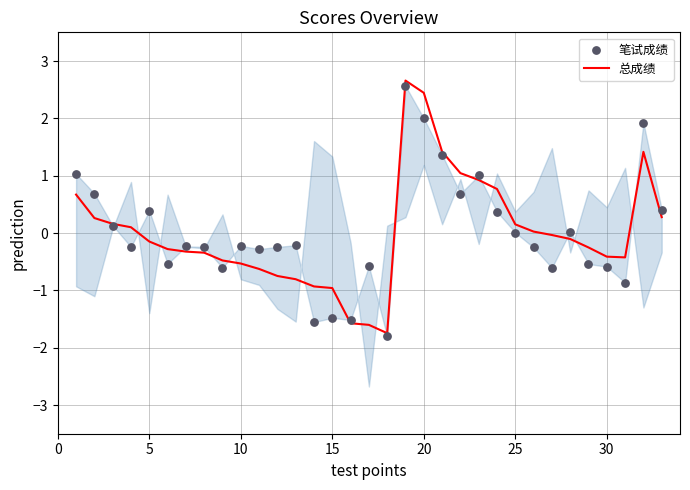

What are all the series names shown in the legend?

总成绩, 笔试成绩